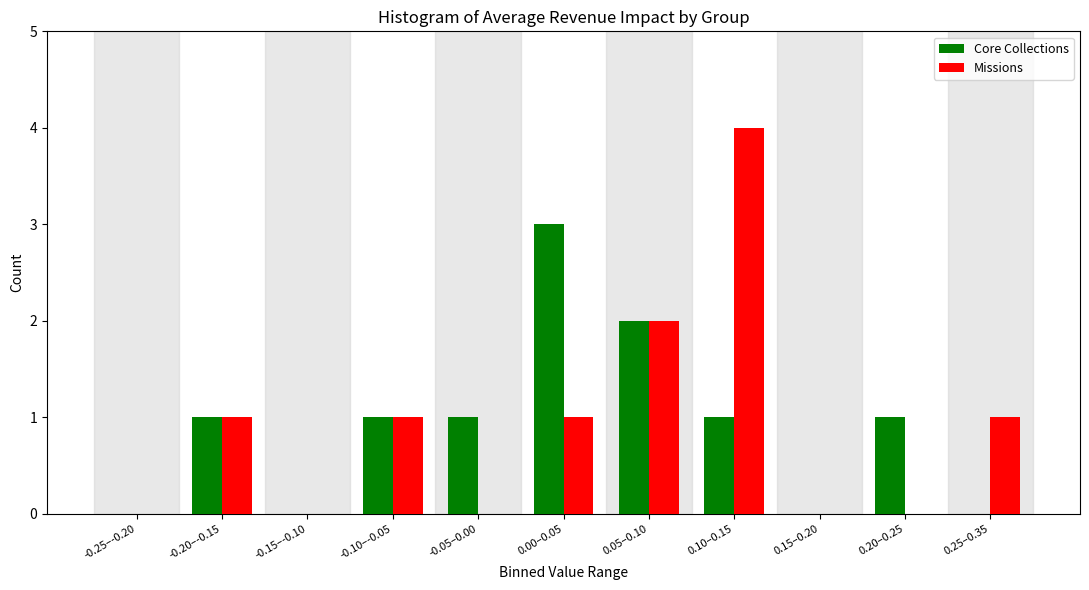

Reading left to right, transcribe all the data shown in this chart.

Core Collections: -0.25–-0.20=0	-0.20–-0.15=1	-0.15–-0.10=0	-0.10–-0.05=1	-0.05–0.00=1	0.00–0.05=3	0.05–0.10=2	0.10–0.15=1	0.15–0.20=0	0.20–0.25=1	0.25–0.35=0
Missions: -0.25–-0.20=0	-0.20–-0.15=1	-0.15–-0.10=0	-0.10–-0.05=1	-0.05–0.00=0	0.00–0.05=1	0.05–0.10=2	0.10–0.15=4	0.15–0.20=0	0.20–0.25=0	0.25–0.35=1